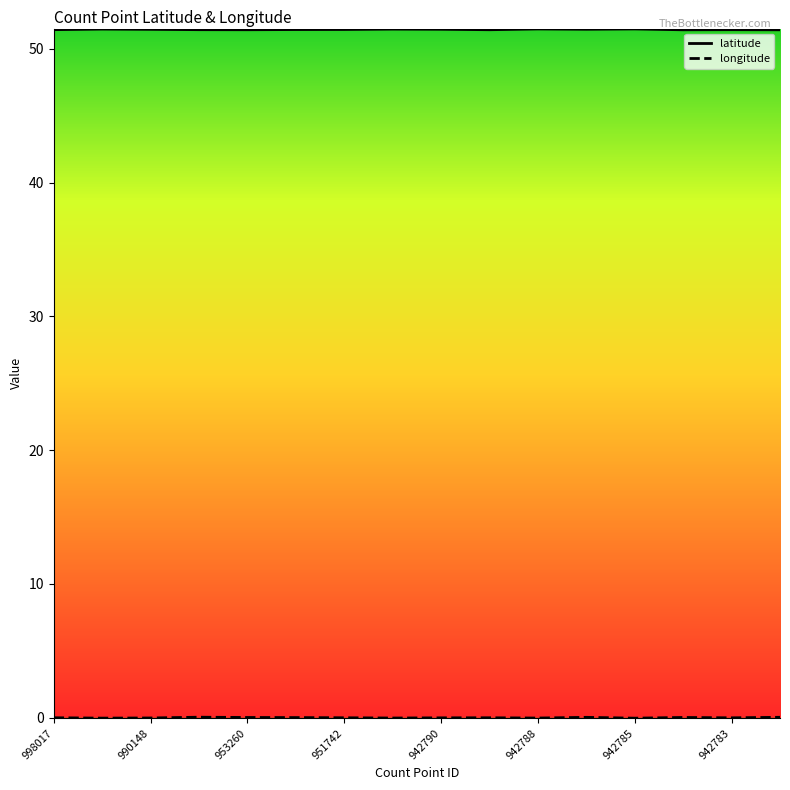

Which series has the largest total across all categories?

latitude